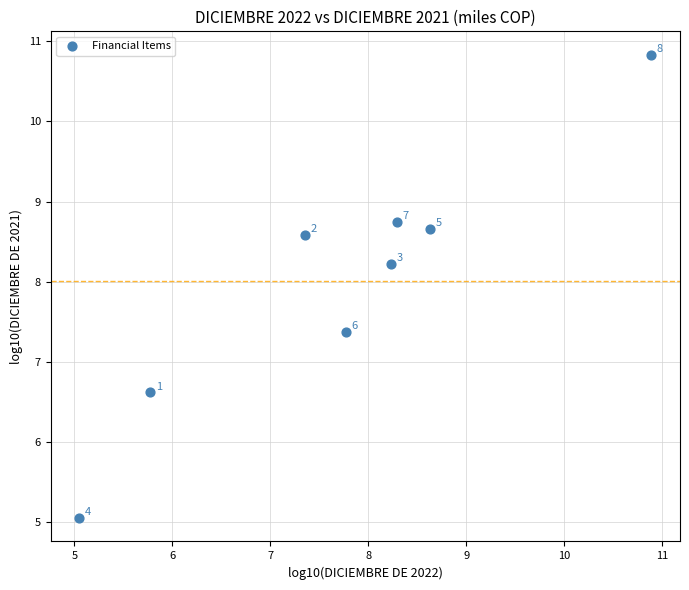

What is the range of X values (max minus min)?

5.8